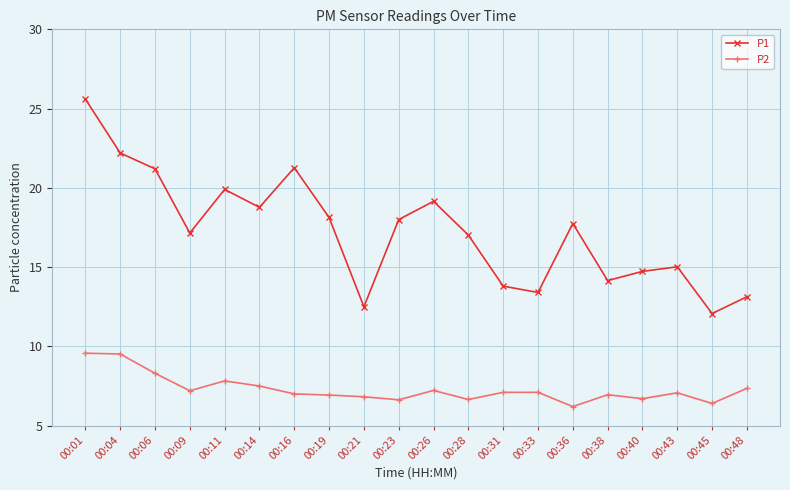

What value does the P2 series have at 00:40?

6.7